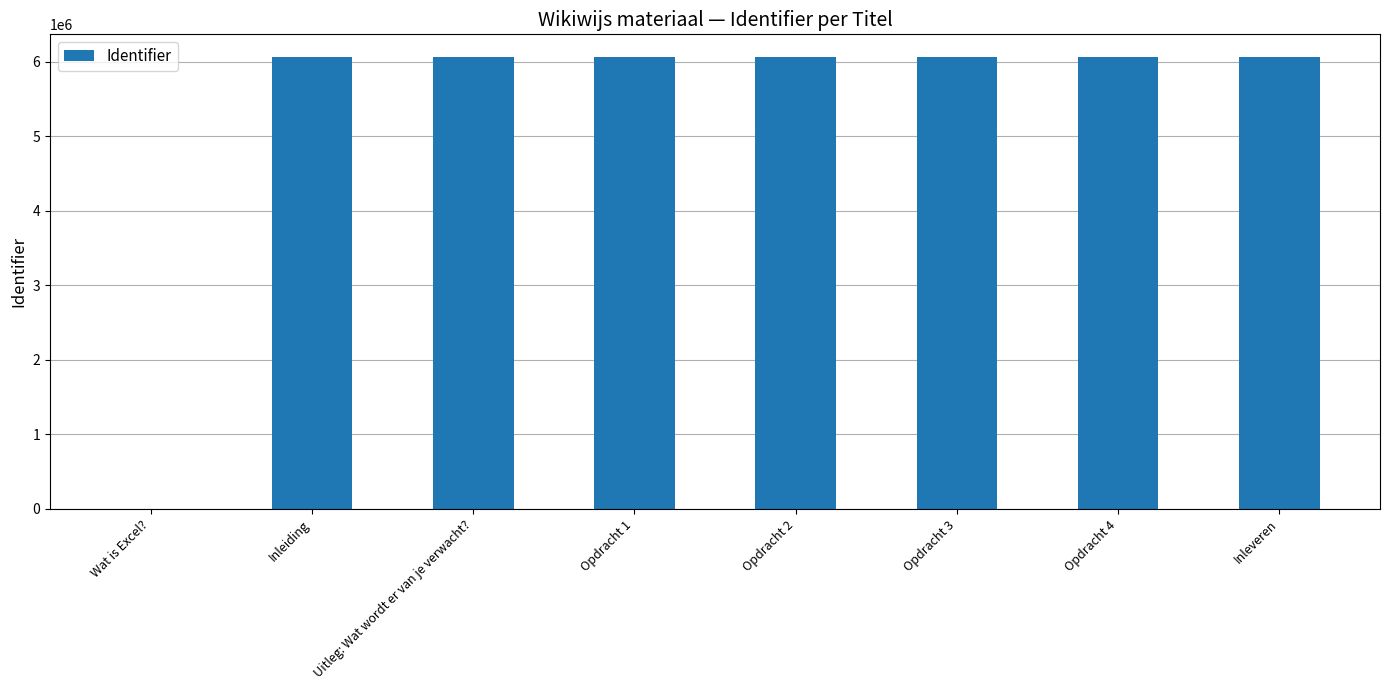

The value at Inleveren is 6063864. True or false?

True